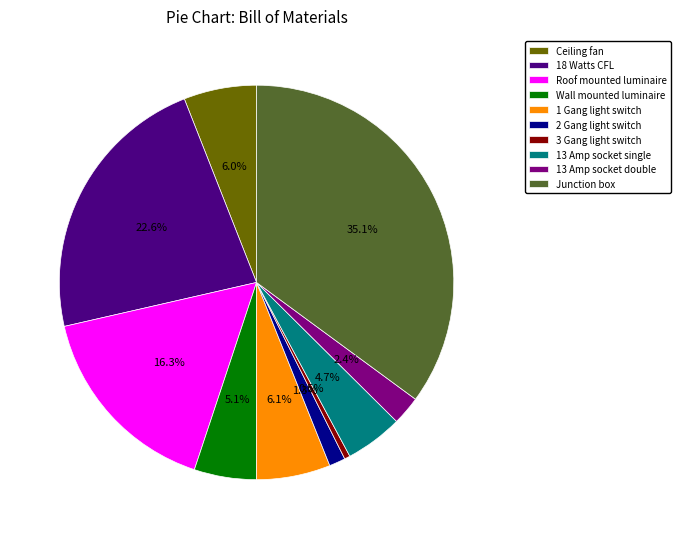

What is the total percentage of 18 Watts CFL and 3 Gang light switch?

23.1%